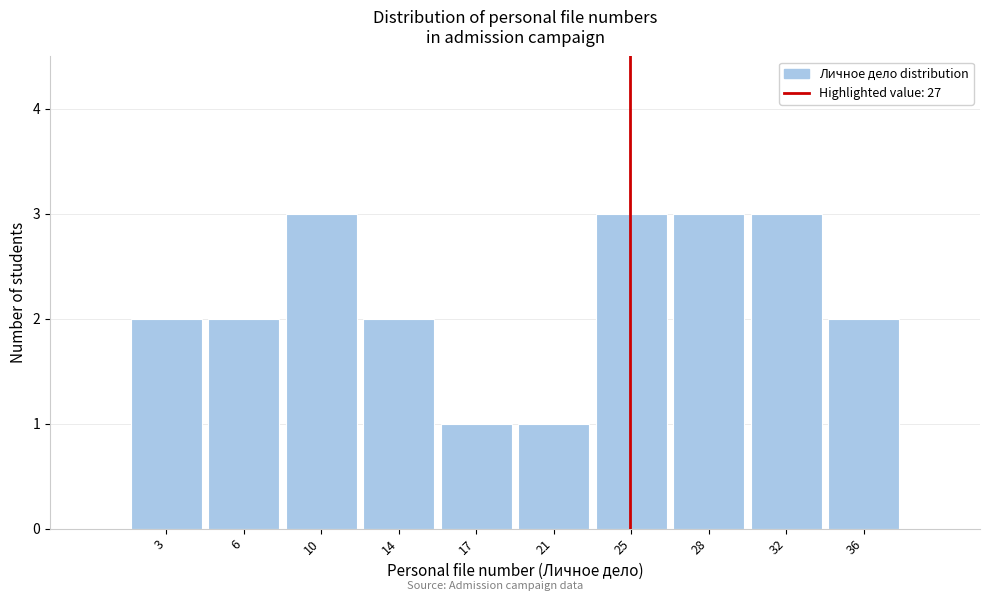

Reading left to right, extract all data points from this chart.

3=2	6=2	10=3	14=2	17=1	21=1	25=3	28=3	32=3	36=2